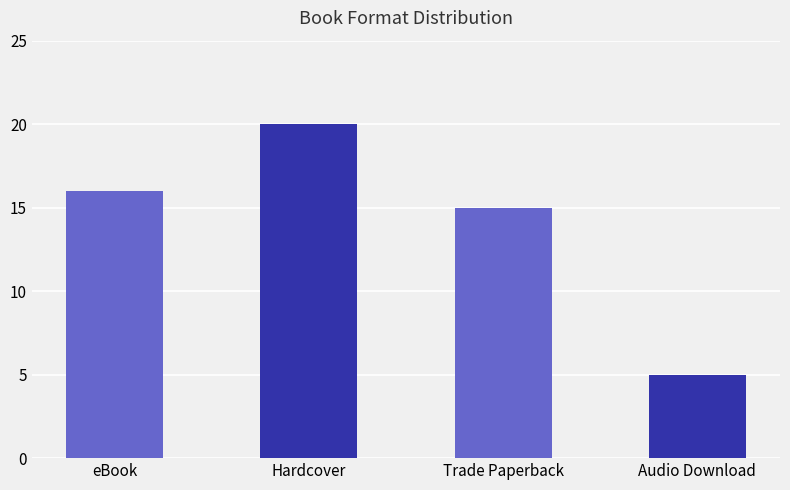

Which category has the lowest value across all series?

Audio Download